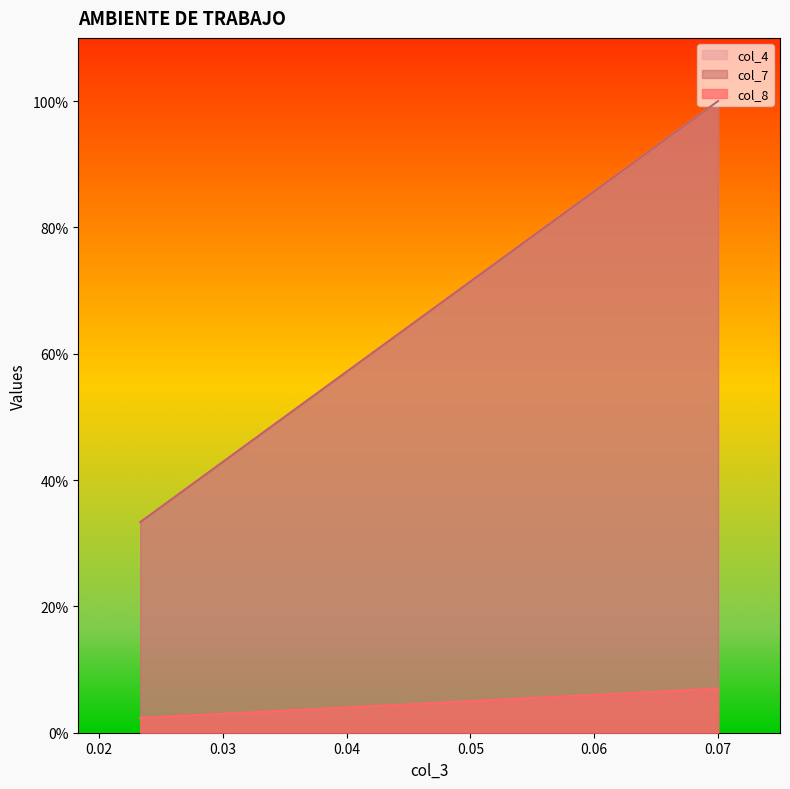

Count the col_4 values in the range 0 to 1.

4